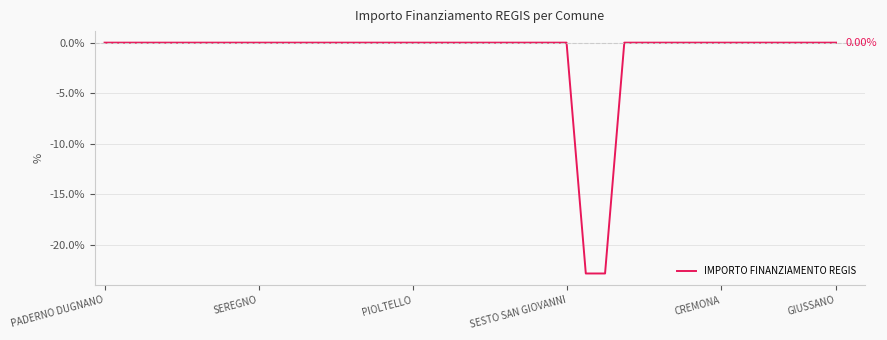

List the labels in order of value, largest first.

PADERNO DUGNANO, SEREGNO, PIOLTELLO, SESTO SAN GIOVANNI, CREMONA, GIUSSANO, 6, 7, 8, 9, 10, 11, 12, 13, 14, 15, 16, 17, 18, 19, 20, 21, 22, 23, 24, 27, 28, 29, 30, 31, 32, 33, 34, 35, 36, 37, 38, 25, 26